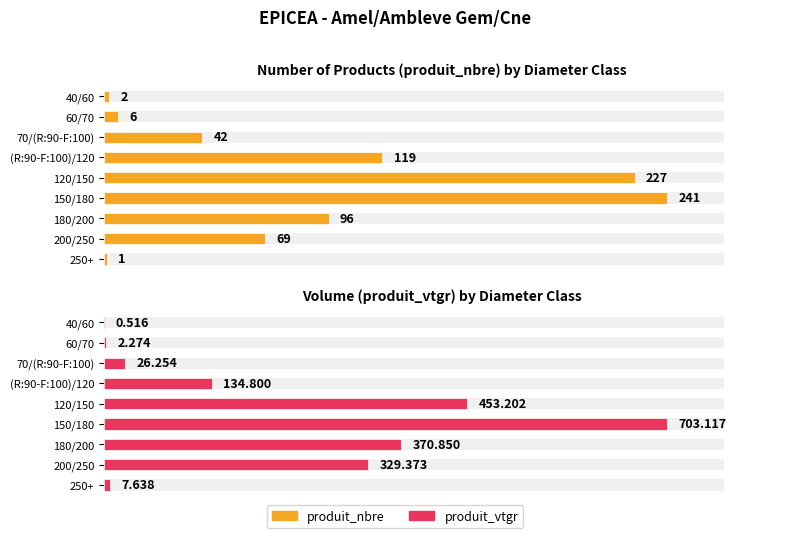

Is the value of produit_vtgr at 250+ greater than the value of produit_nbre at 40/60?

Yes